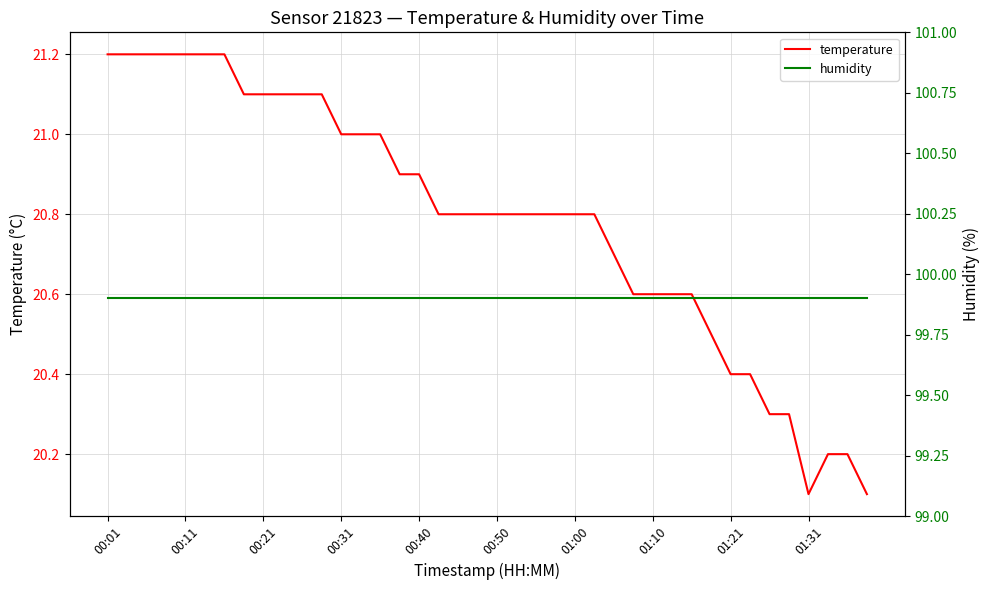

What is the maximum value for temperature?

21.2